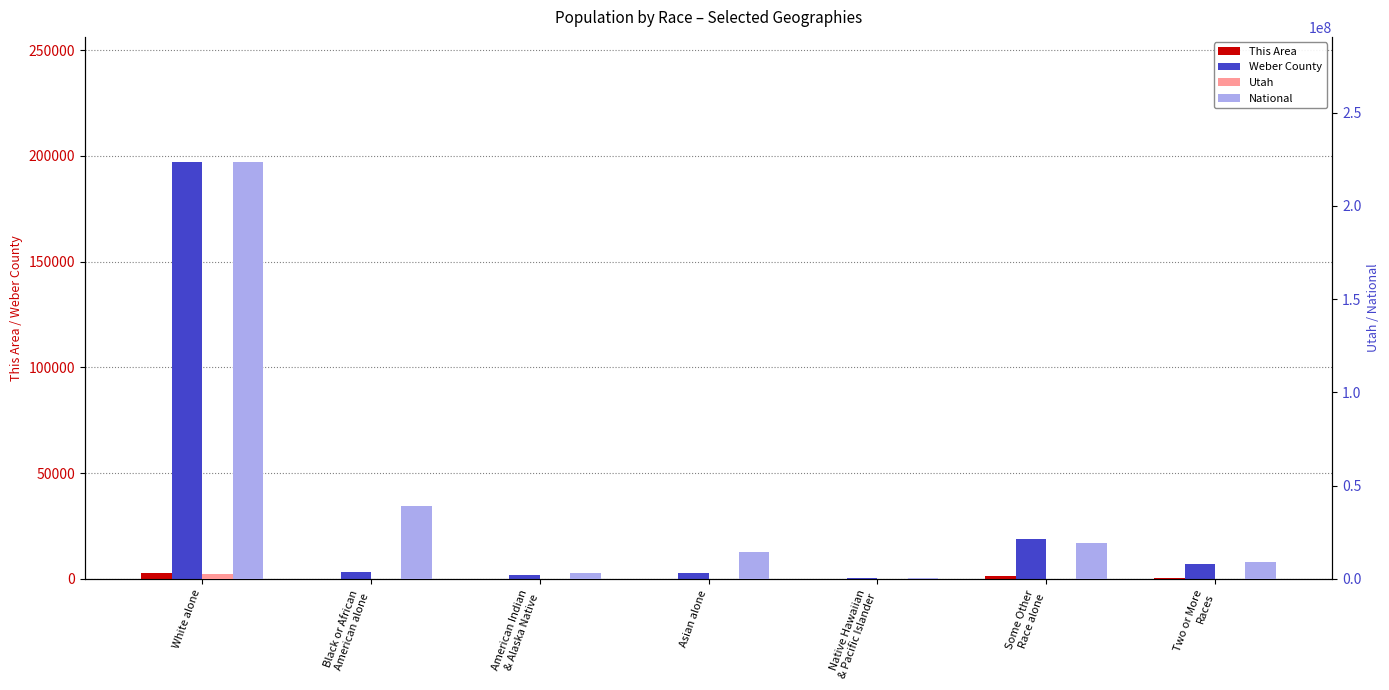

Which series changed the most between White alone and Two or More
Races?

National